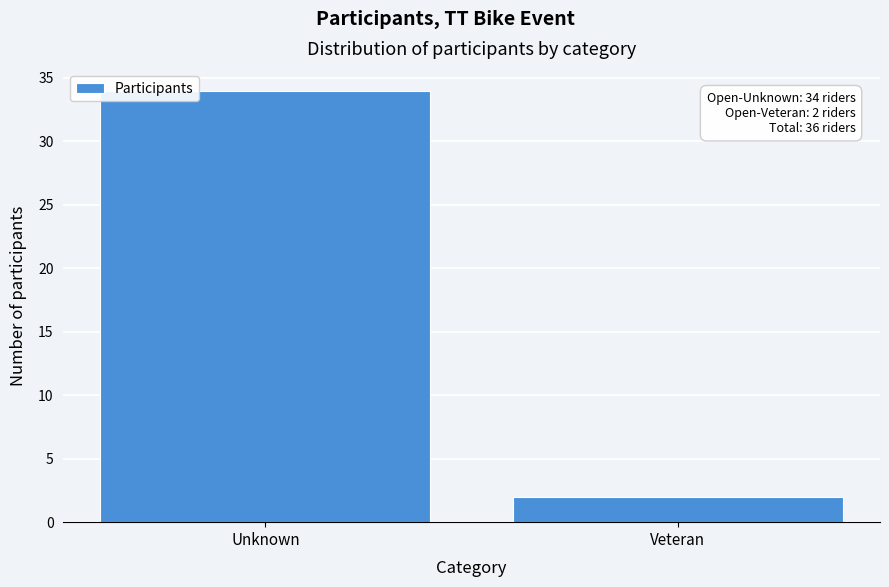

Reading left to right, transcribe all the data shown in this chart.

34	2